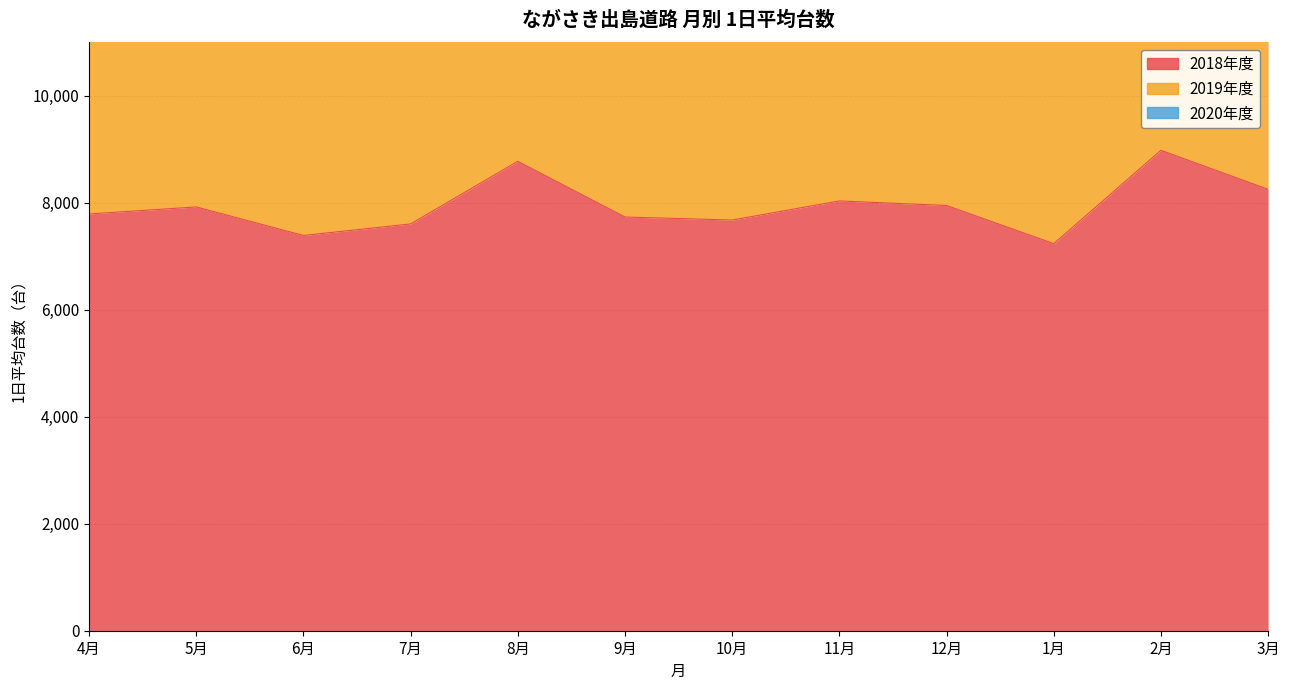

List the labels in order of 2020年度 value, largest first.

11月, 10月, 12月, 9月, 8月, 7月, 2月, 6月, 1月, 4月, 5月, 3月